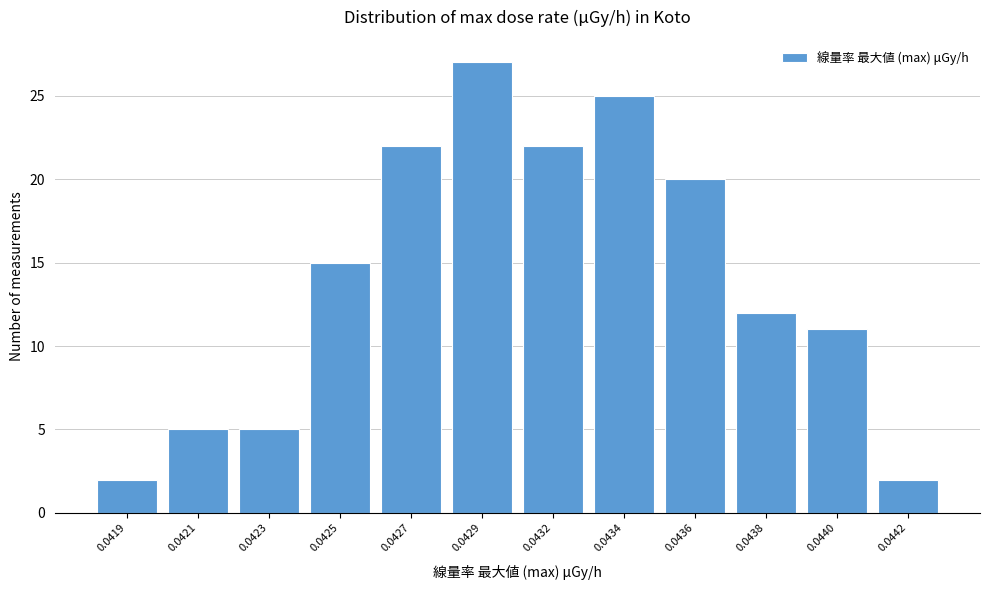

Reading left to right, extract all data points from this chart.

0.0419=2	0.0421=5	0.0423=5	0.0425=15	0.0427=22	0.0429=27	0.0432=22	0.0434=25	0.0436=20	0.0438=12	0.0440=11	0.0442=2